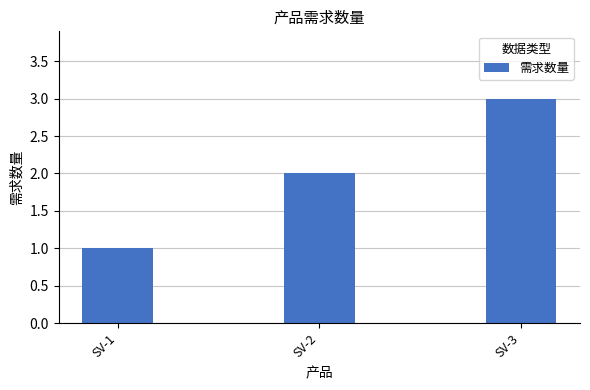

What is the maximum value shown in the chart?

3